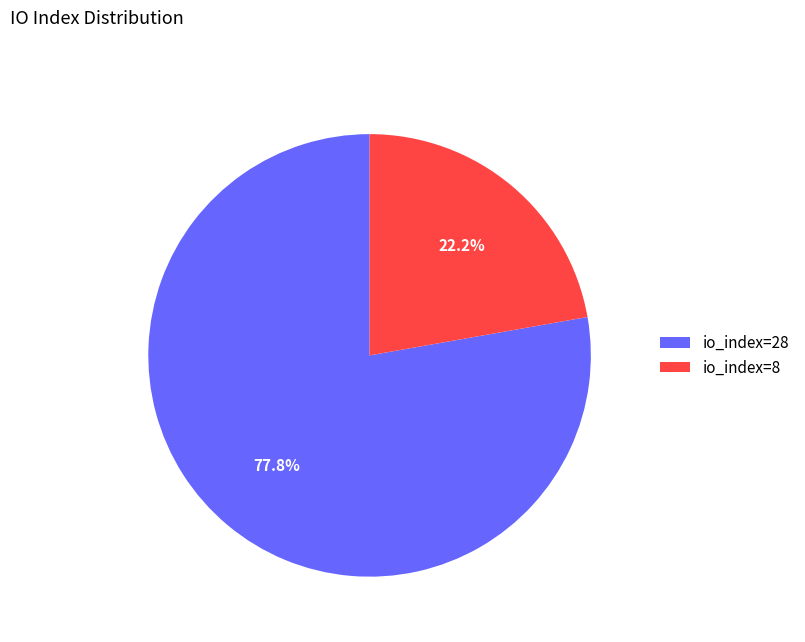

How many segments does this pie chart have?

2